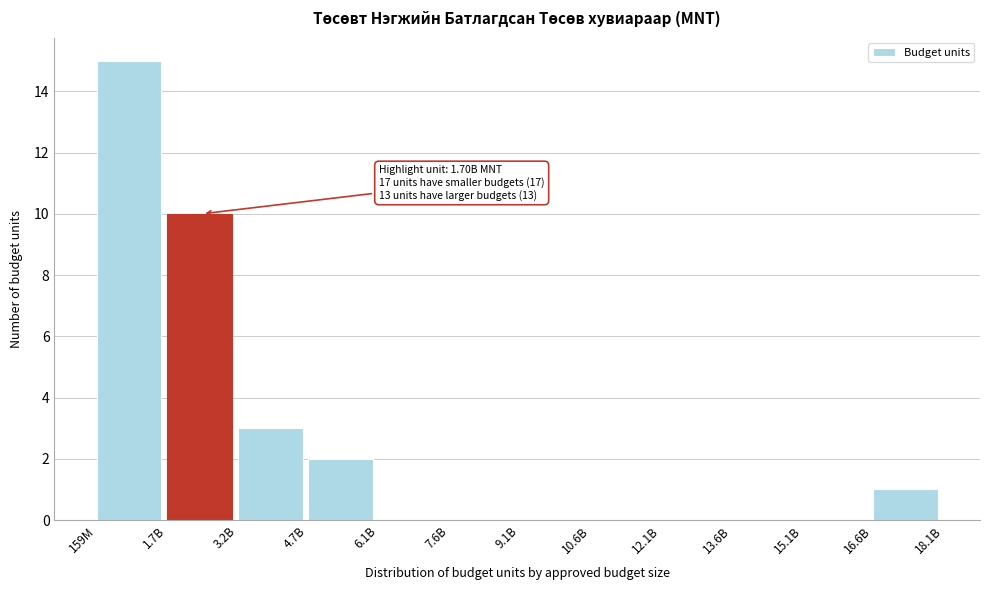

Reading left to right, list all the values displayed in this chart.

159M=15	1.7B=10	3.2B=3	4.7B=2	6.1B=0	7.6B=0	9.1B=0	10.6B=0	12.1B=0	13.6B=0	15.1B=0	16.6B=1